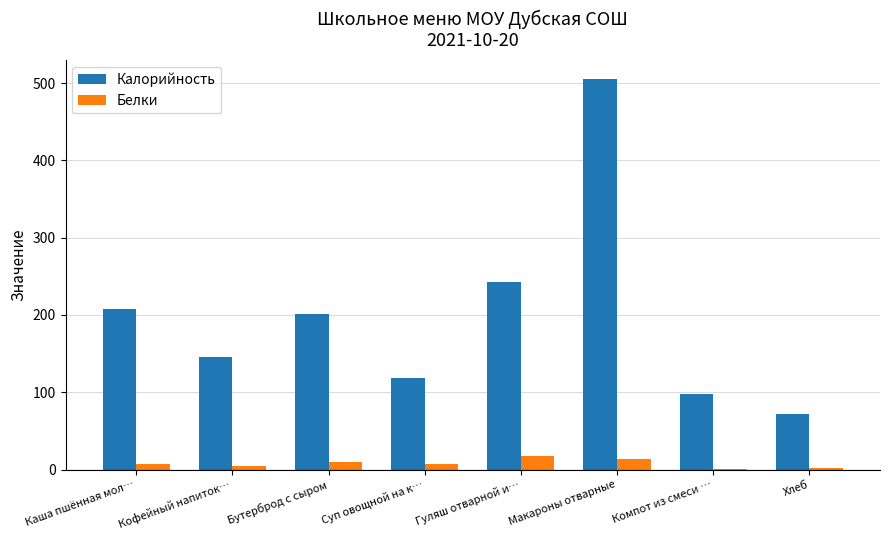

Is the value of Калорийность at Компот из смеси … greater than the value of Белки at Макароны отварные?

Yes